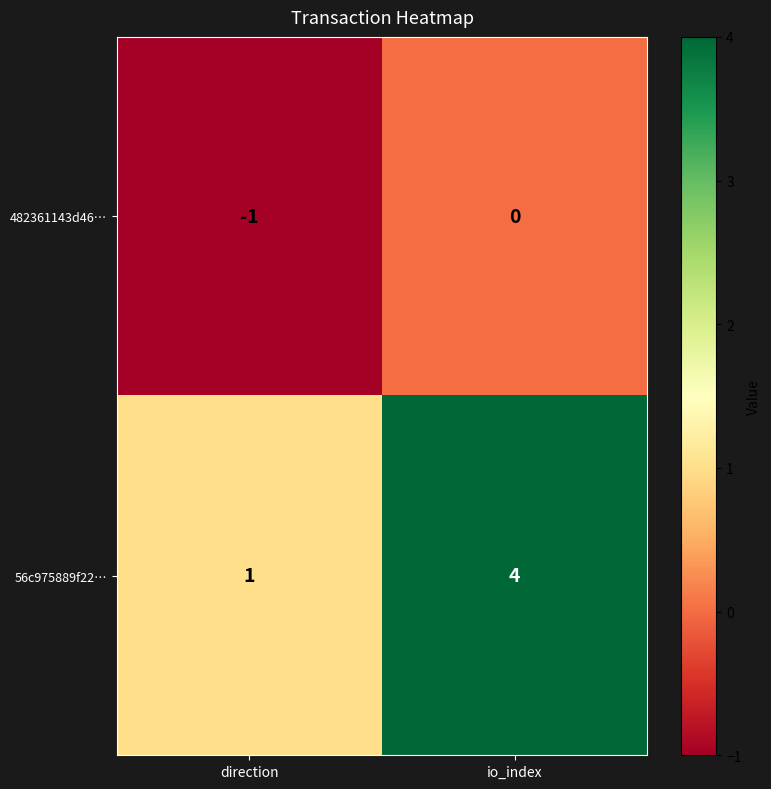

What is the difference between the maximum and minimum values in the 56c975889f22… series?

3